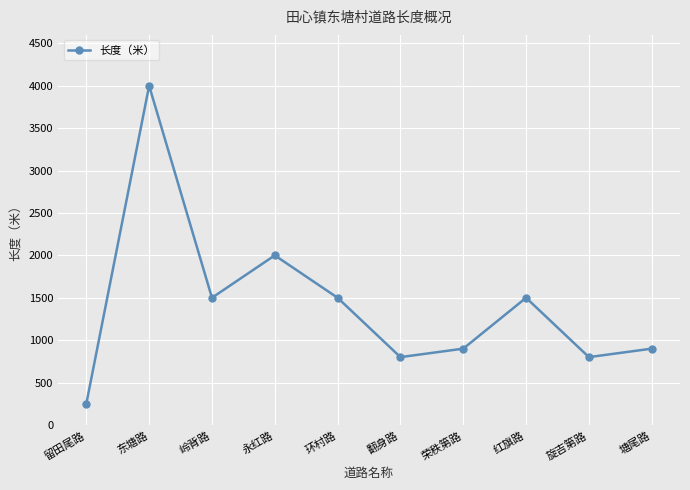

What is the label of the 10th point from the right?

留田尾路